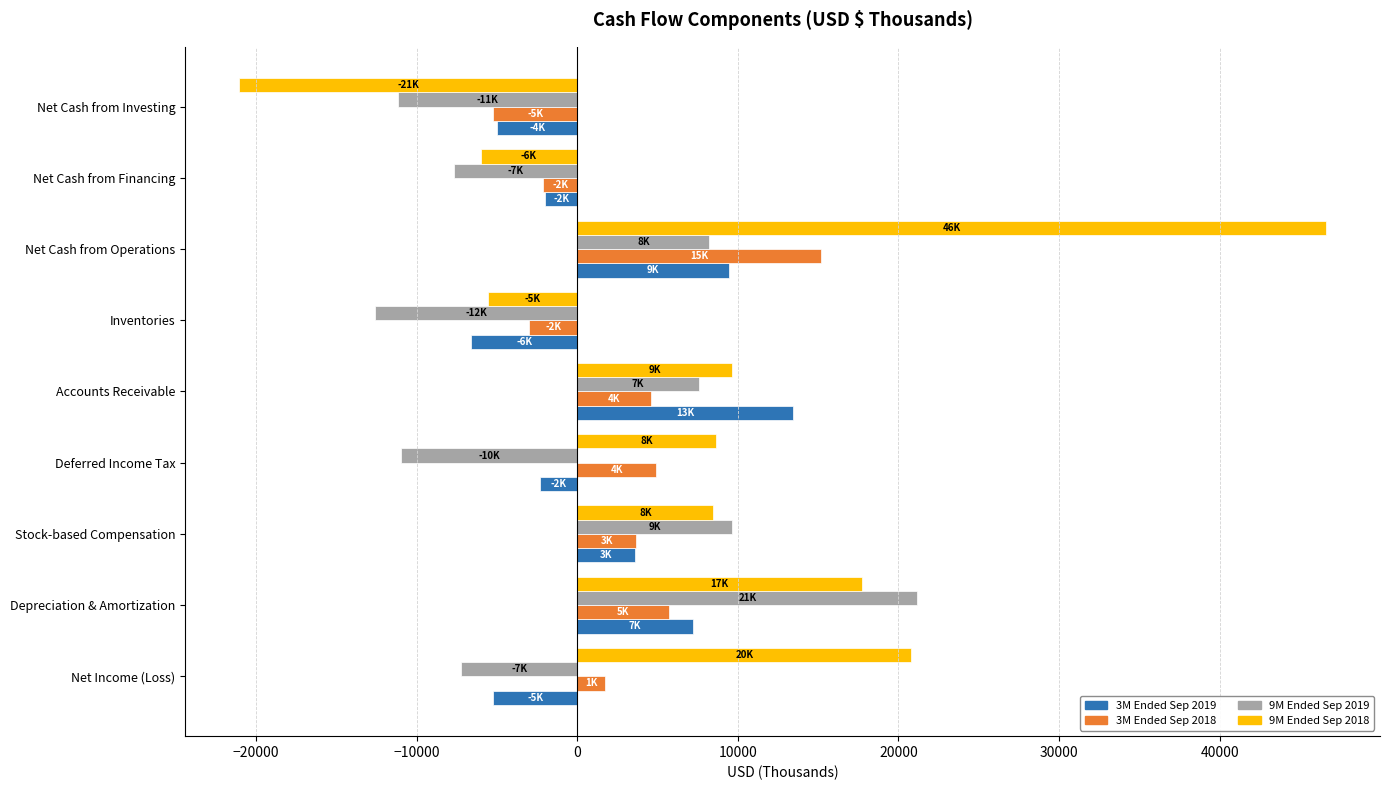

What is the sum of all 9M Ended Sep 2019 values?

-3094